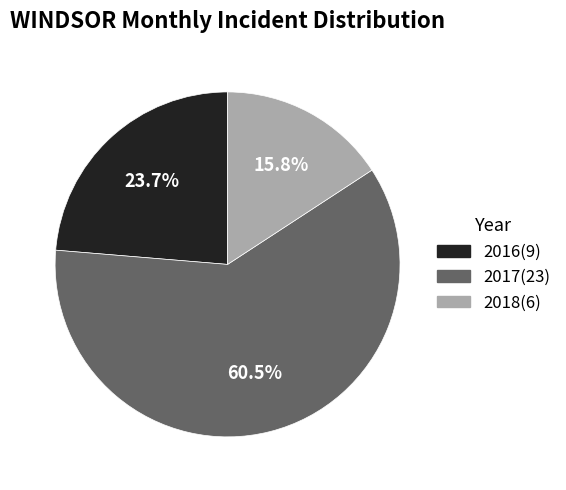

Is there any slice that represents more than half of the pie?

Yes